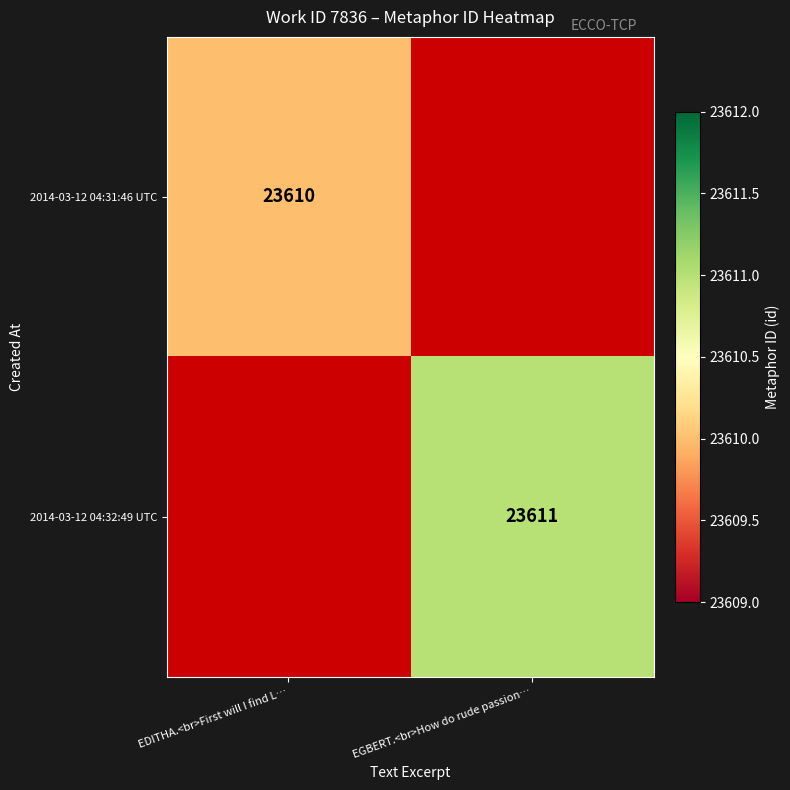

True or false: 2014-03-12 04:32:49 UTC has a value of 32076 at EGBERT.<br>How do rude passion….

False